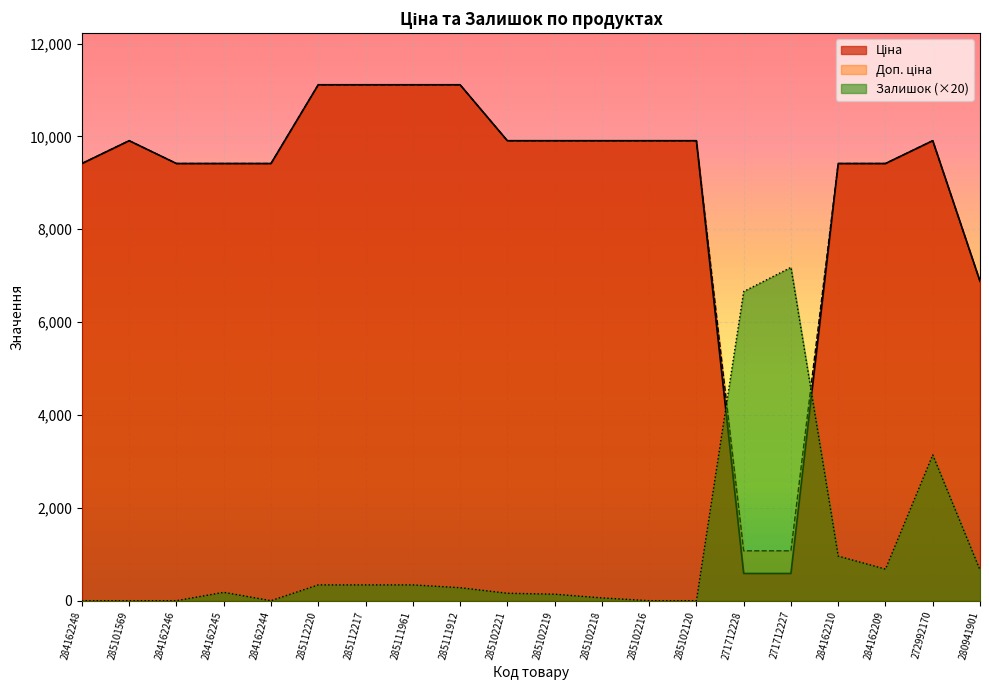

Rank the series by their maximum value, from lowest to highest.

Залишок, Ціна, Доп. ціна